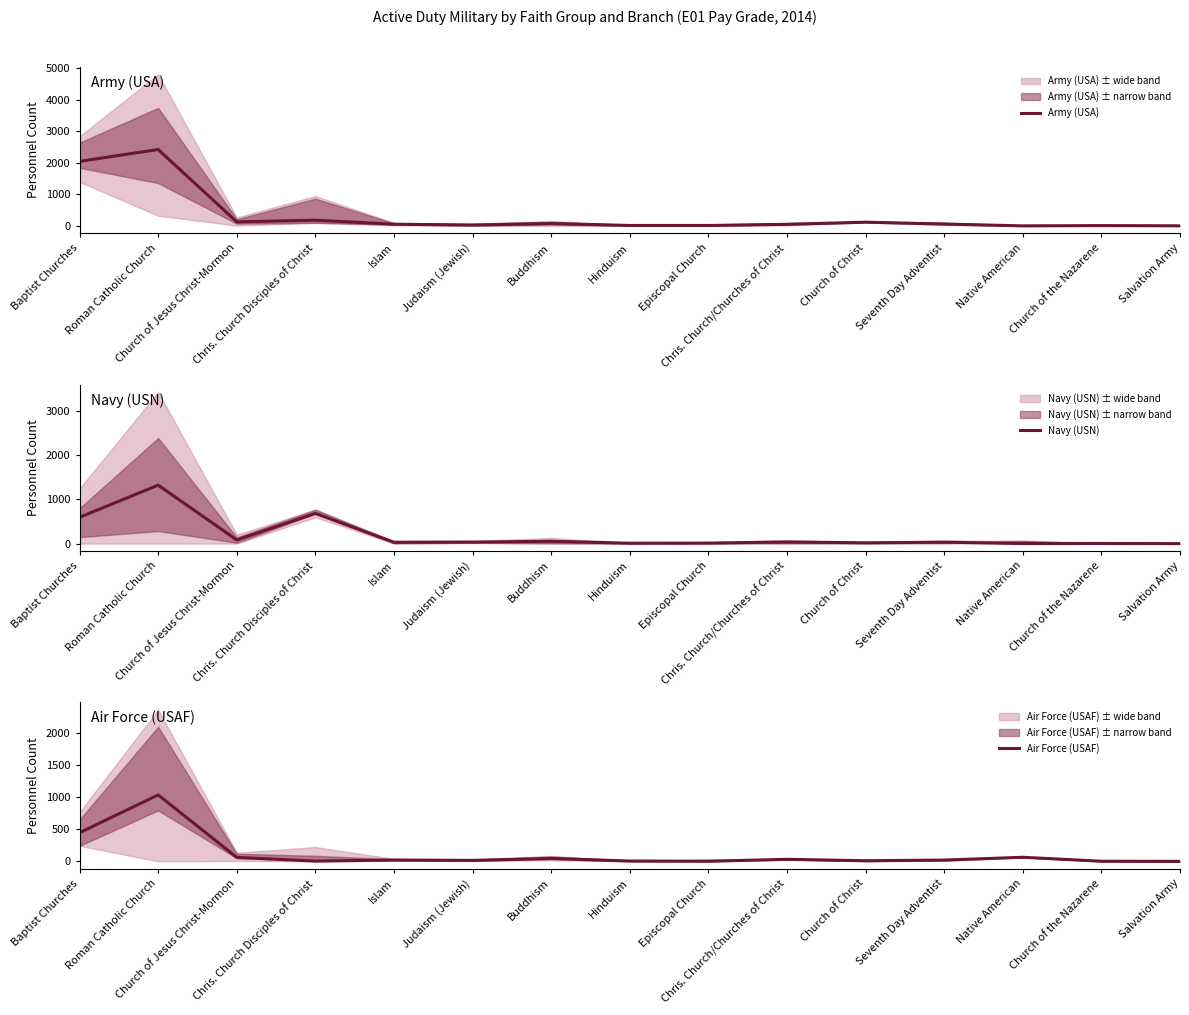

At which label does Air Force (USAF) first exceed 20?

Baptist Churches